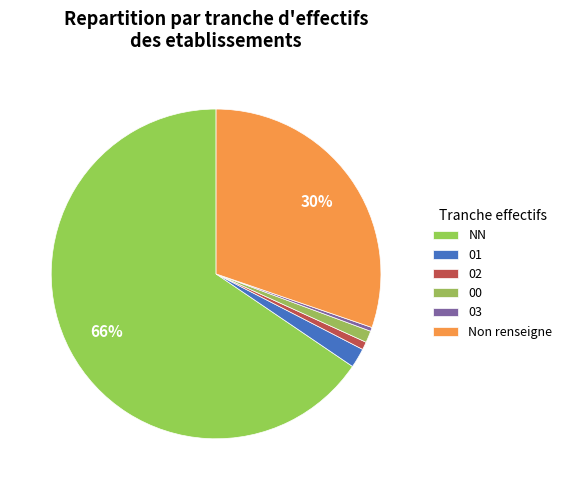

How many slices are in this pie chart?

6